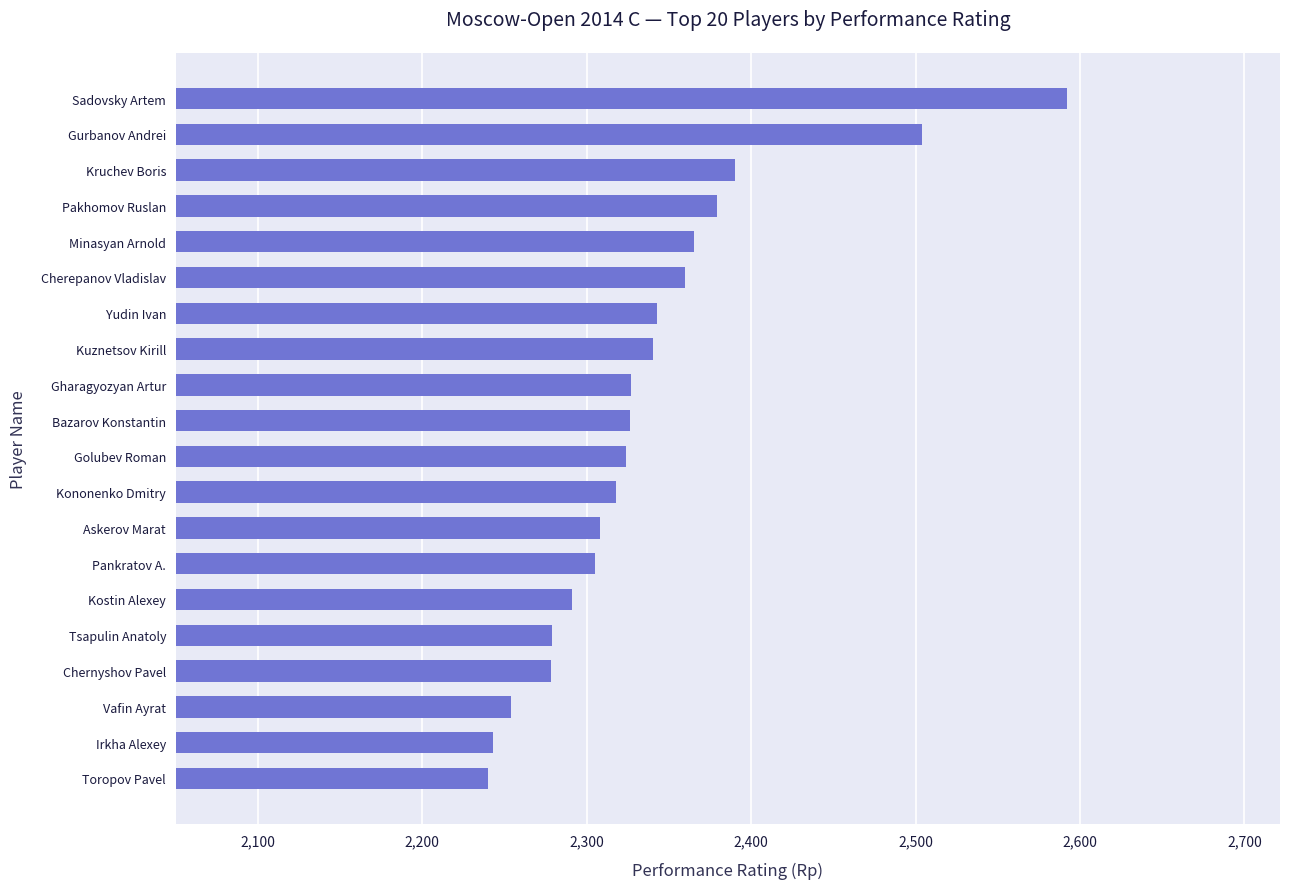

Which has a higher value, Pakhomov Ruslan or Pankratov A.?

Pakhomov Ruslan